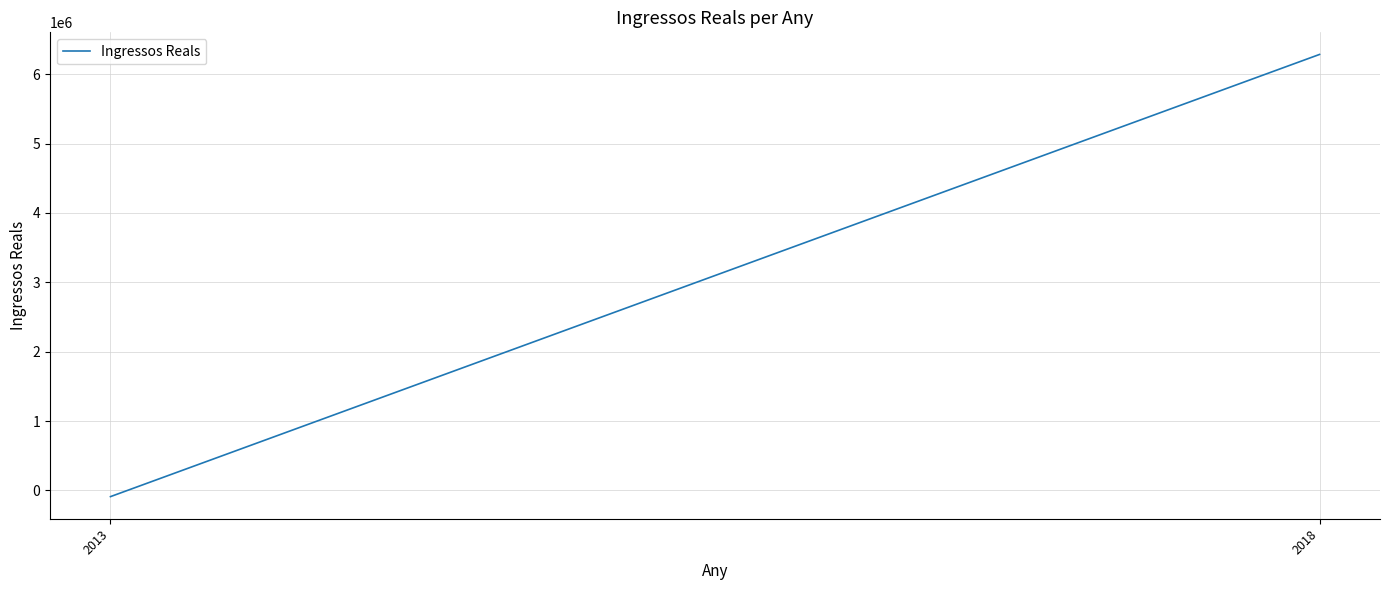

How many negative values are there?

1